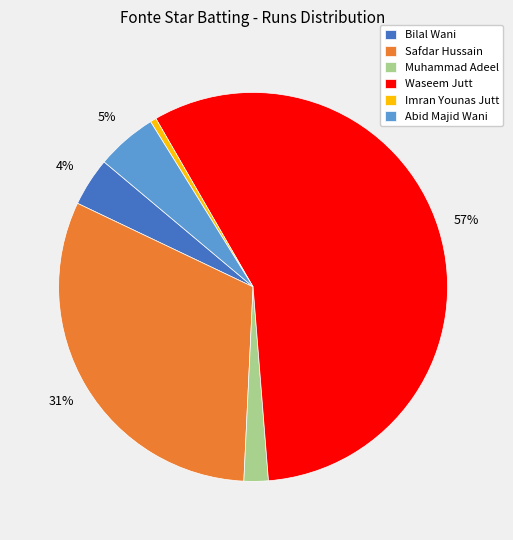

Which slice is the largest?

Waseem Jutt